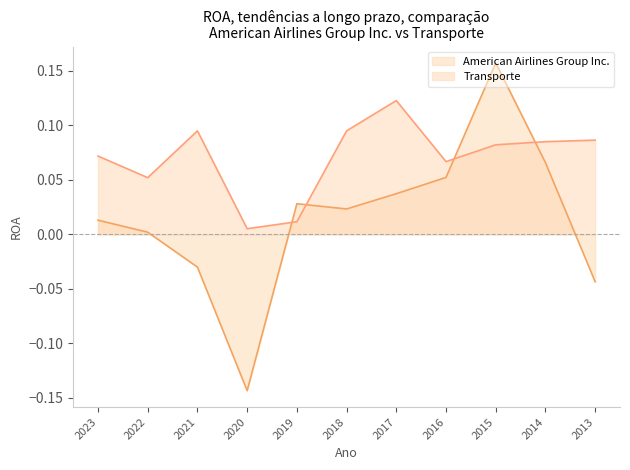

What is the sum of the American Airlines Group Inc. values at 2019 and 2018?

0.1